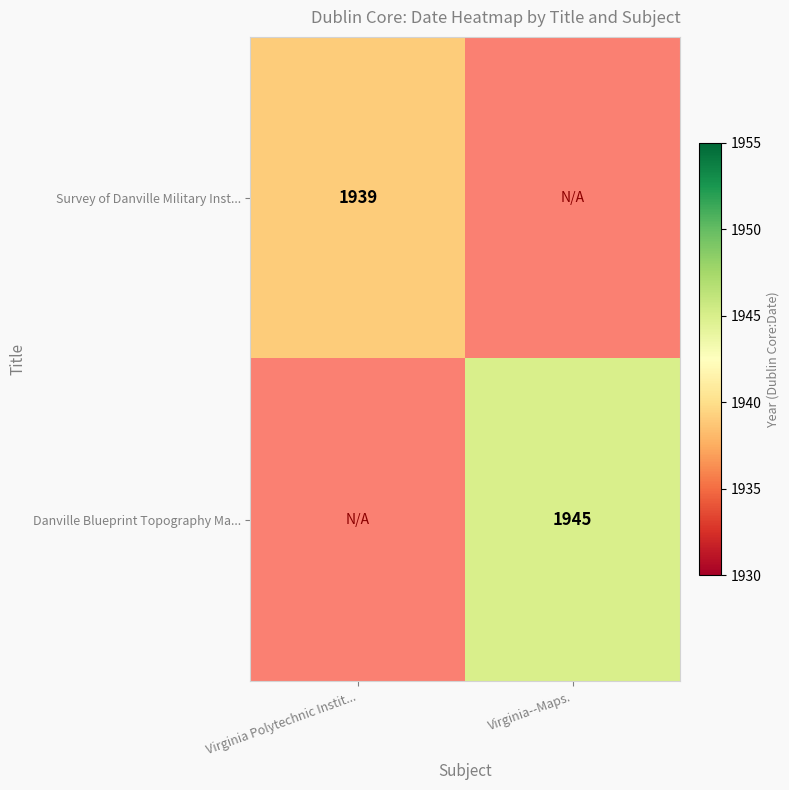

Is the value of Danville Blueprint Topography Ma... at Virginia--Maps. greater than the value of Survey of Danville Military Inst... at Virginia Polytechnic Instit...?

Yes